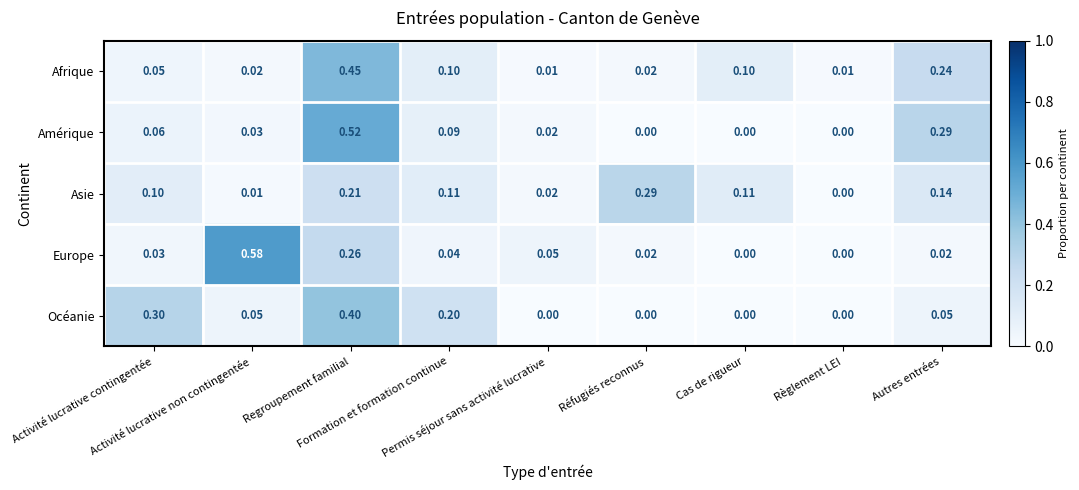

Which series has the largest total across all categories?

Amérique